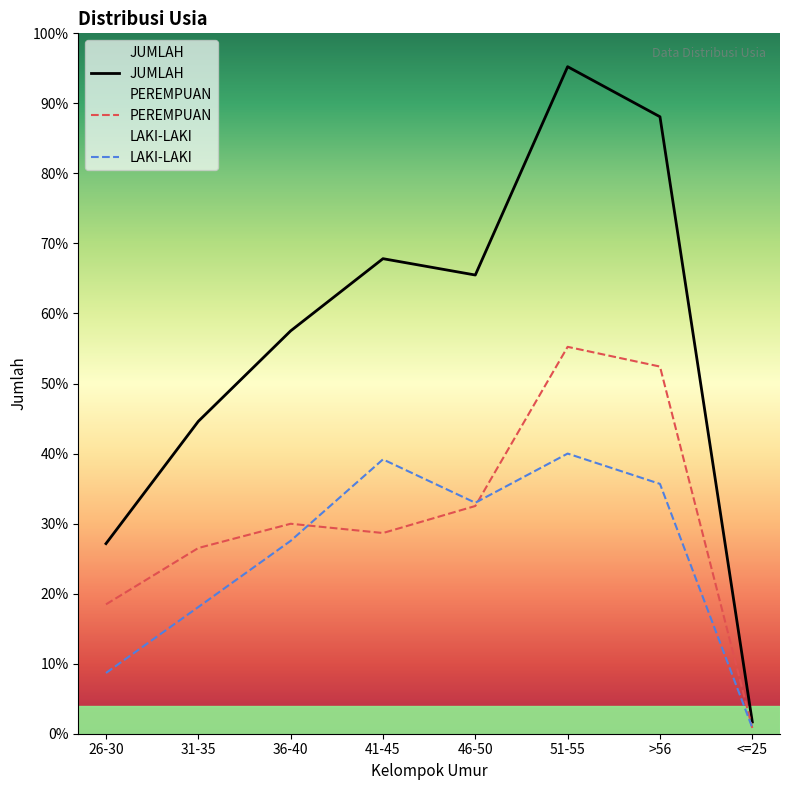

True or false: JUMLAH and LAKI-LAKI cross at least once.

False